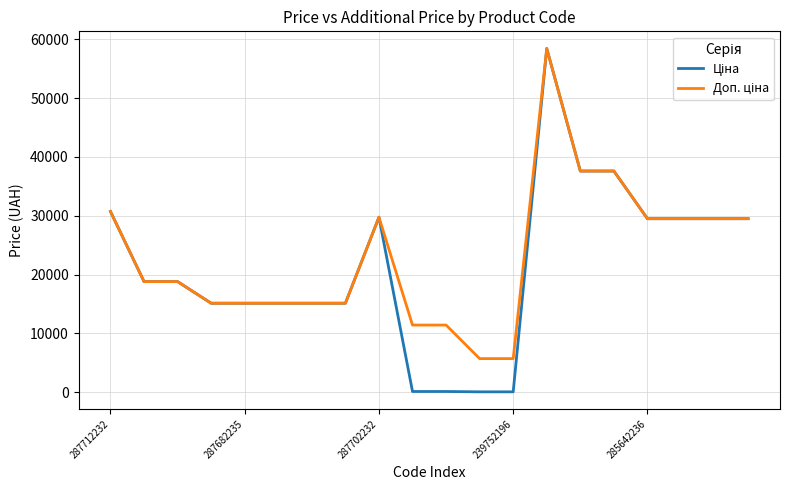

What is the maximum value shown in the chart?

58426.5